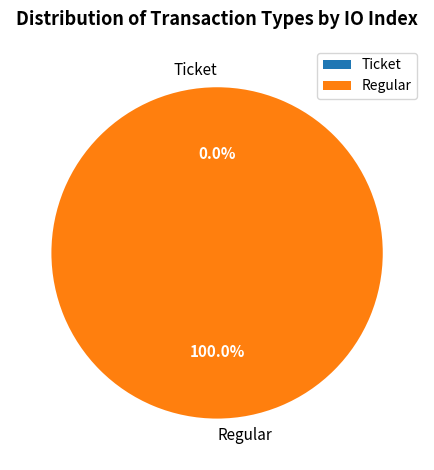

Count the number of slices in the pie.

2